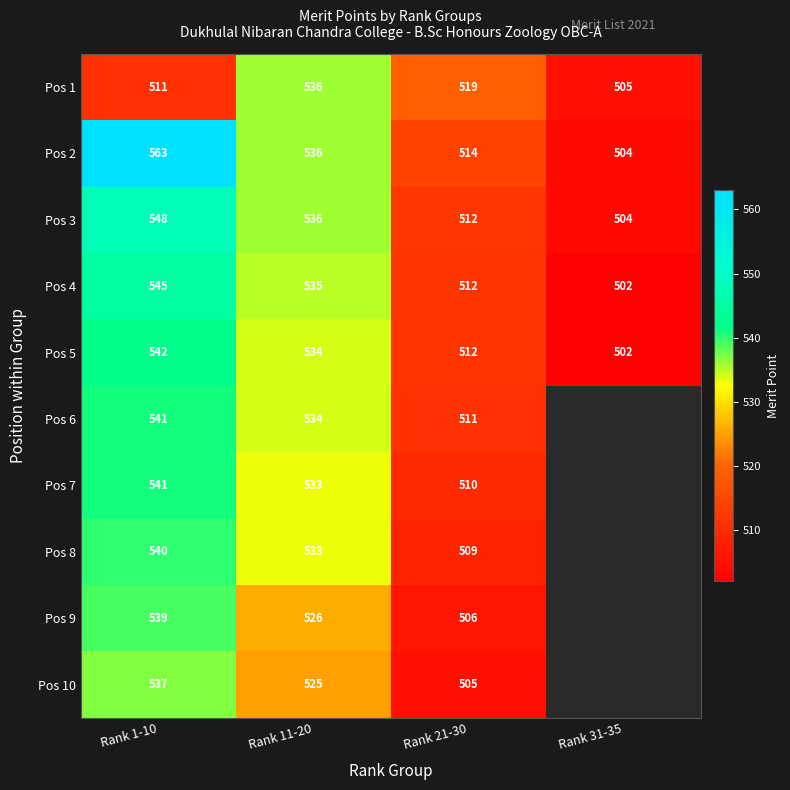

What is the difference between the maximum and minimum values in the Pos 4 series?

43